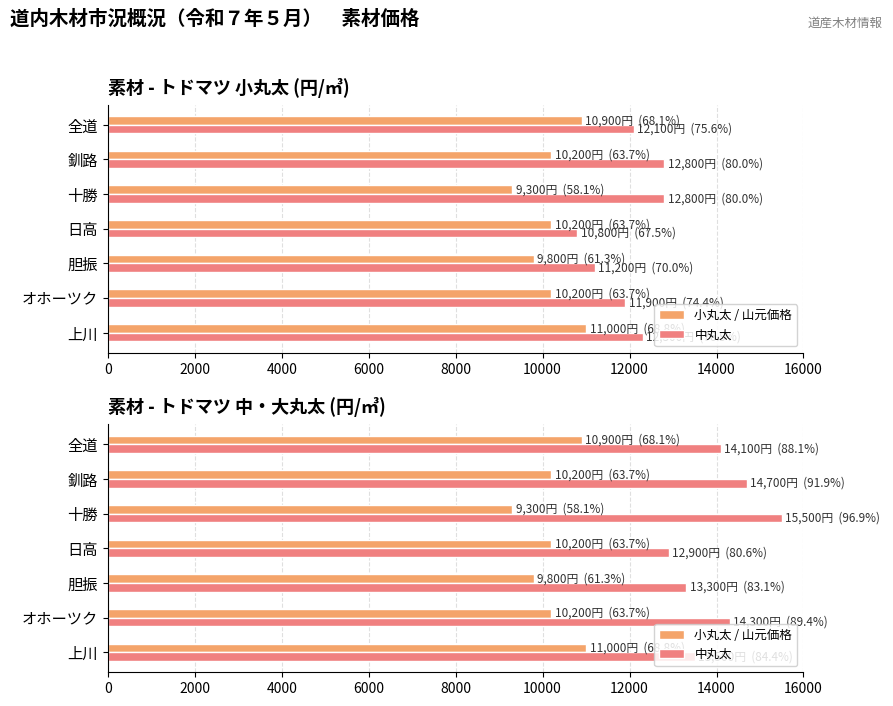

What is the minimum value for 中丸太?

12900